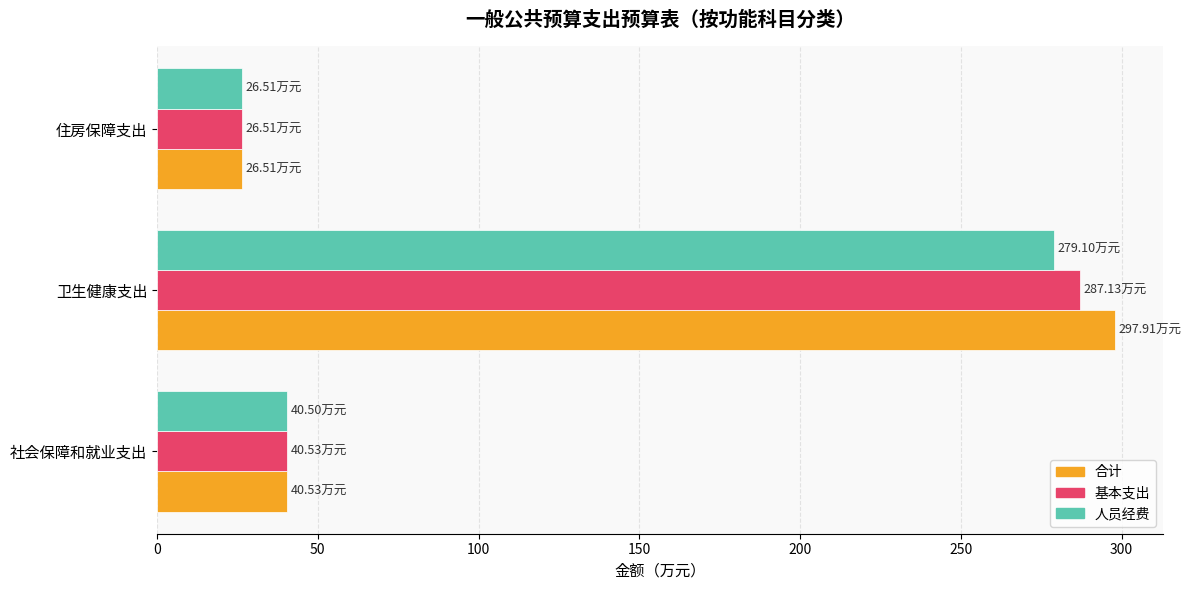

What is the difference between the maximum and minimum values in the 人员经费 series?

252.6